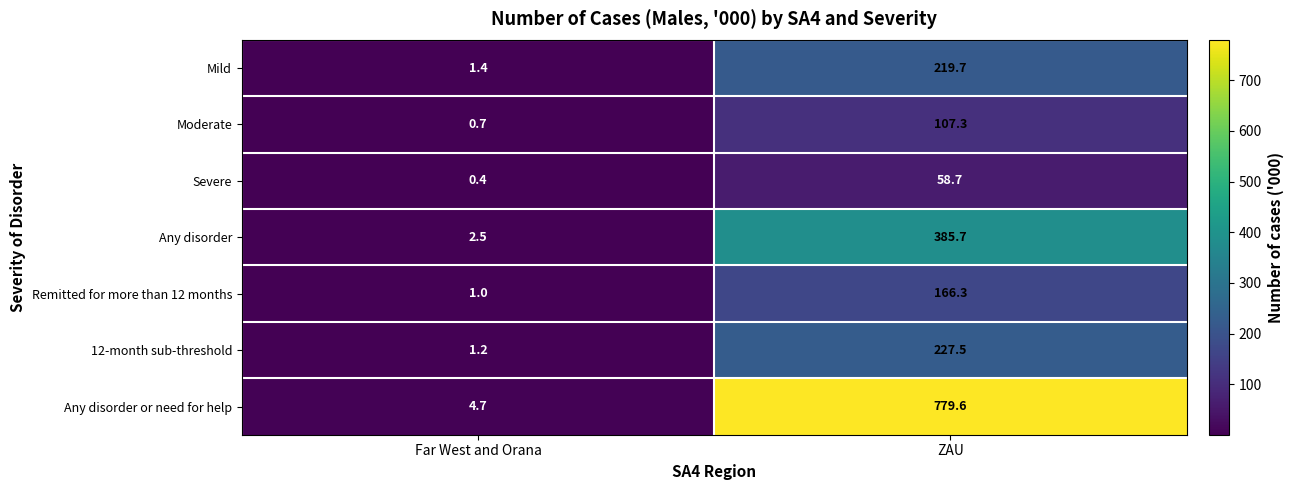

What is the difference between the highest and lowest values at ZAU?

720.9